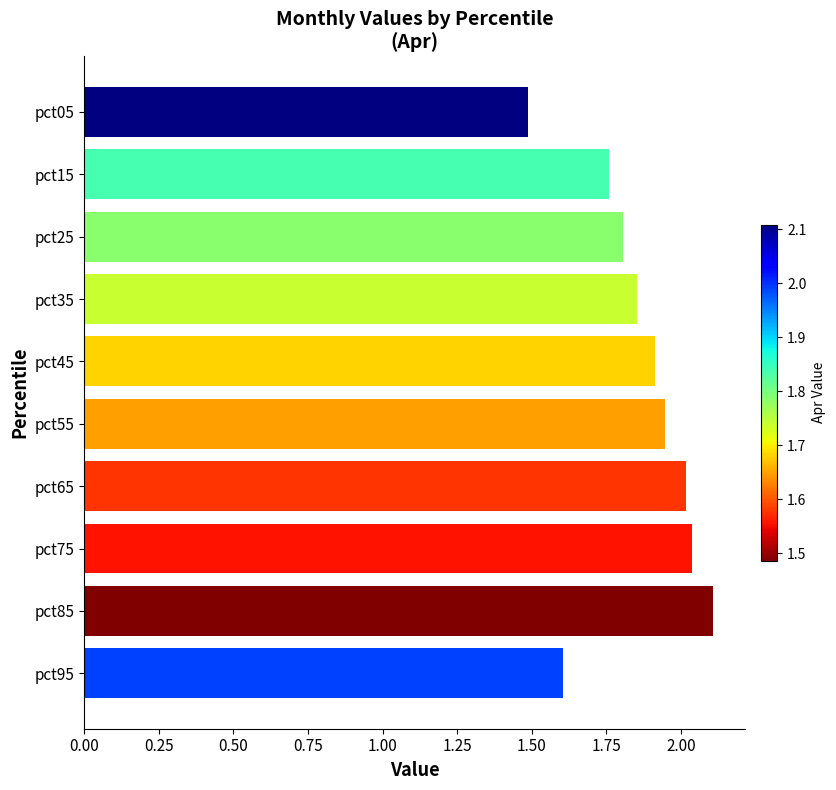

Which category has the highest value across all series?

pct85